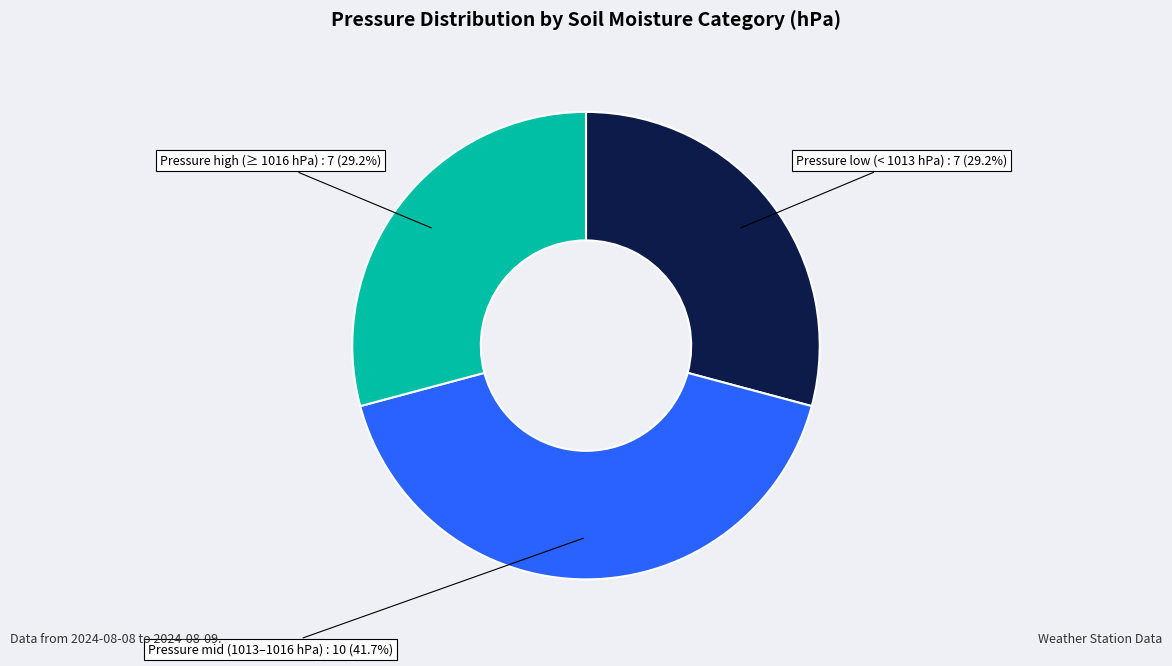

Does any single category account for the majority?

No